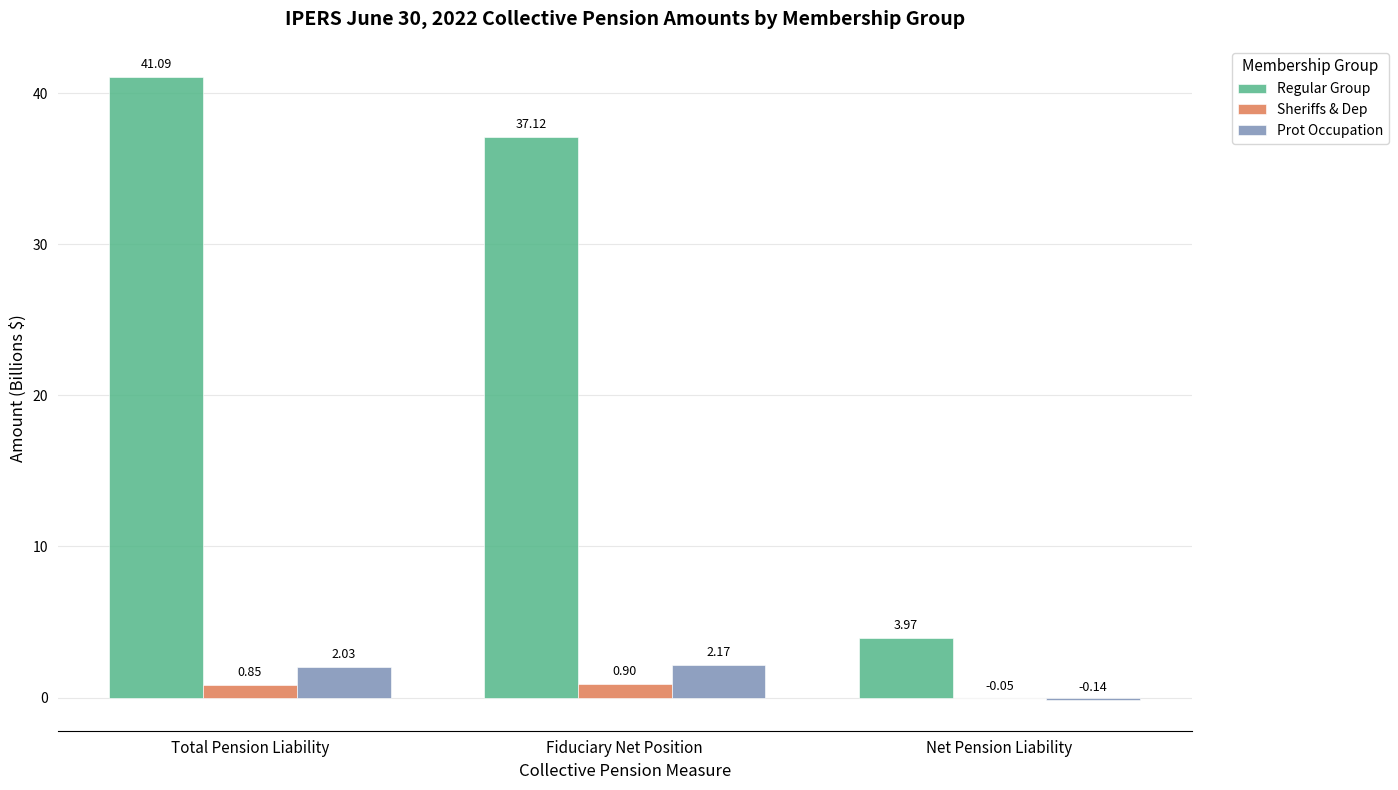

What is the sum of all Sheriffs & Dep values?

1.7